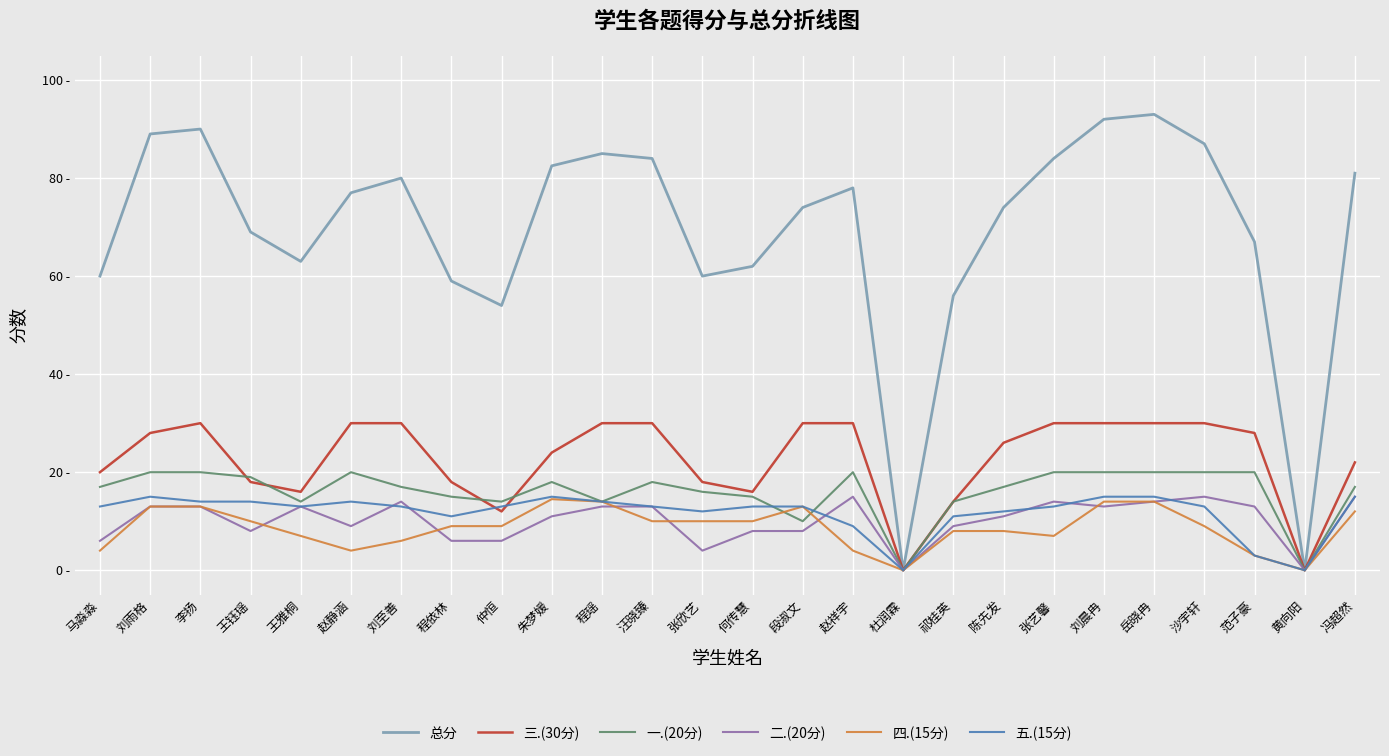

How many positive values does the 三.(30分) series have?

24